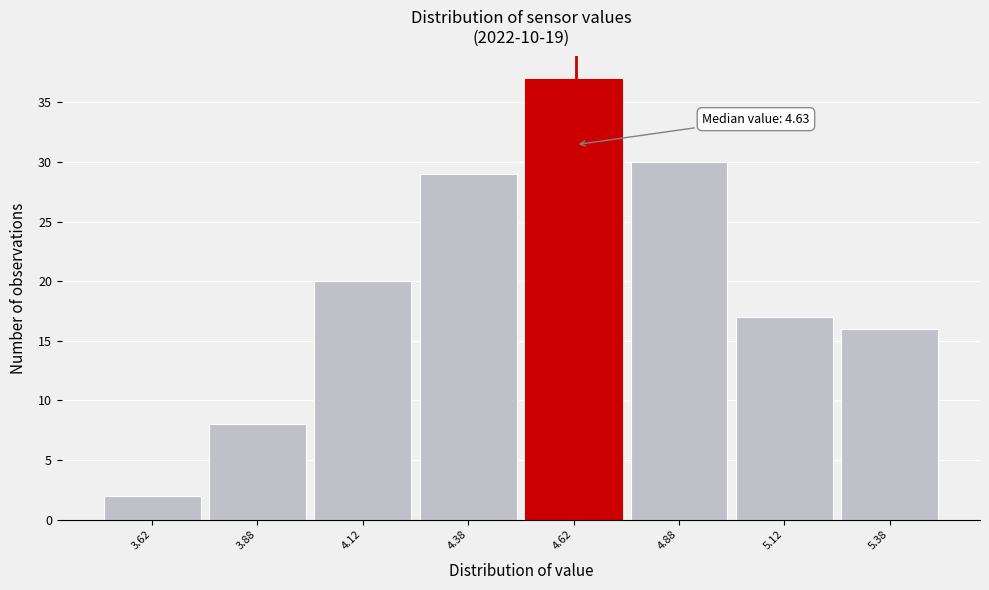

Which range on the x-axis has the tallest bar?

4.50 to 4.75